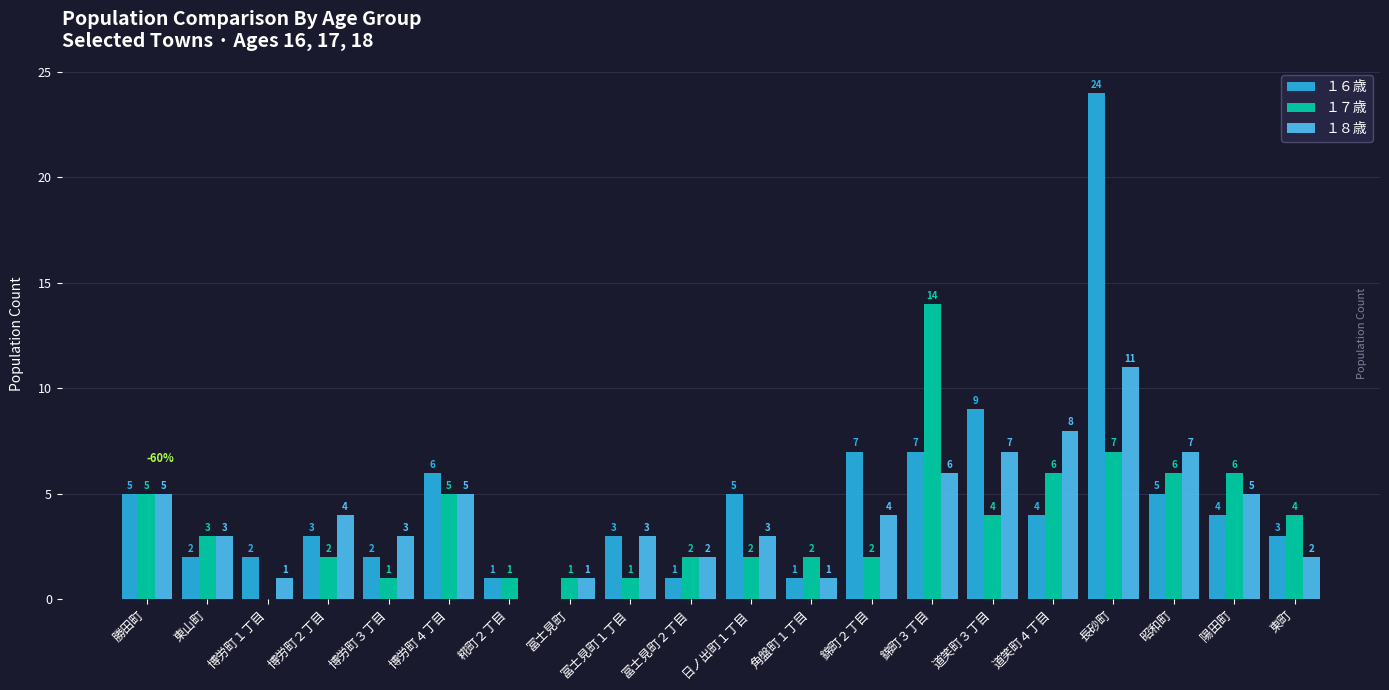

Count the number of categories in the chart.

20